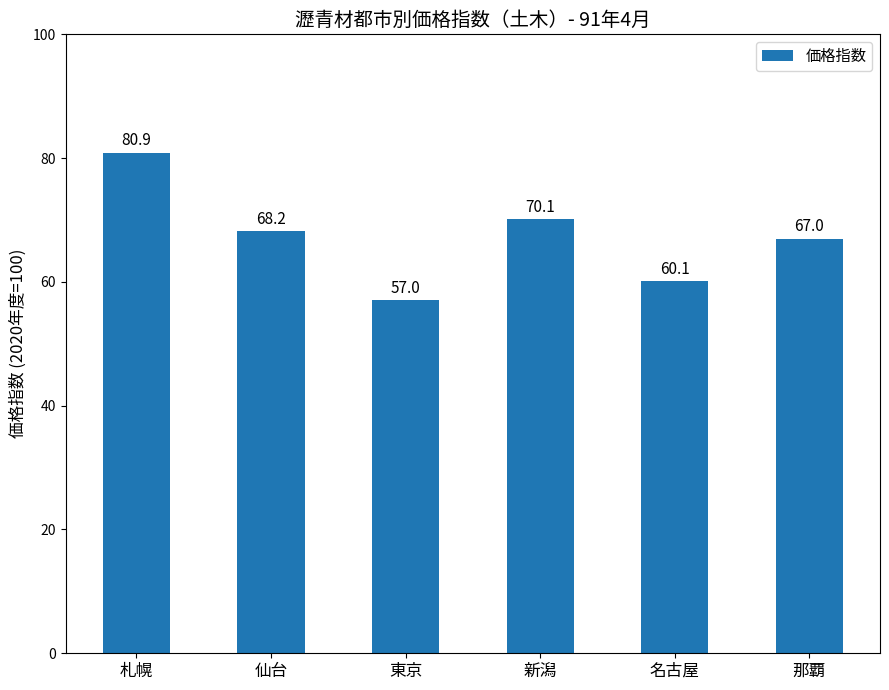

True or false: the data shows 19.6 at 新潟.

False